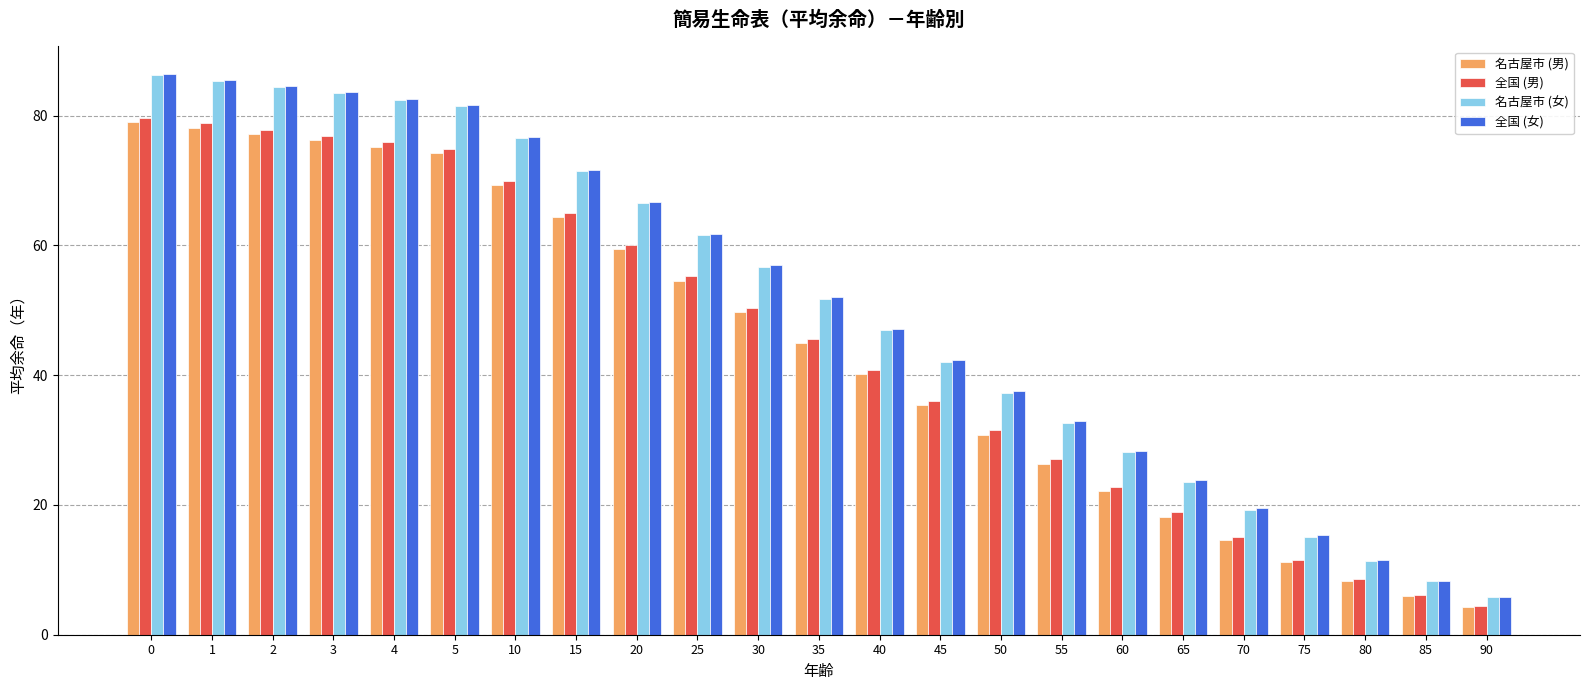

What is the difference between the 全国 (女) values at 45 and 25?

19.5